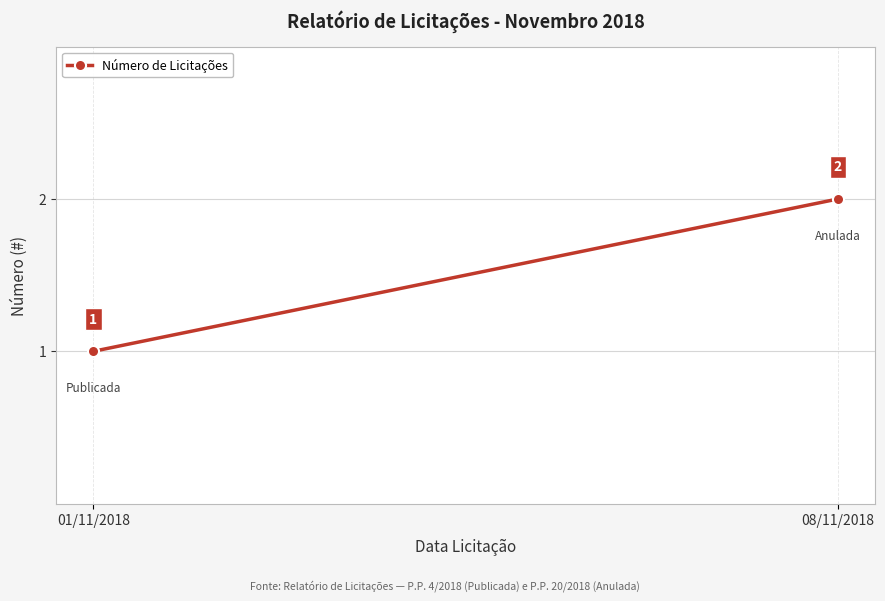

What is the sum of all values?

3